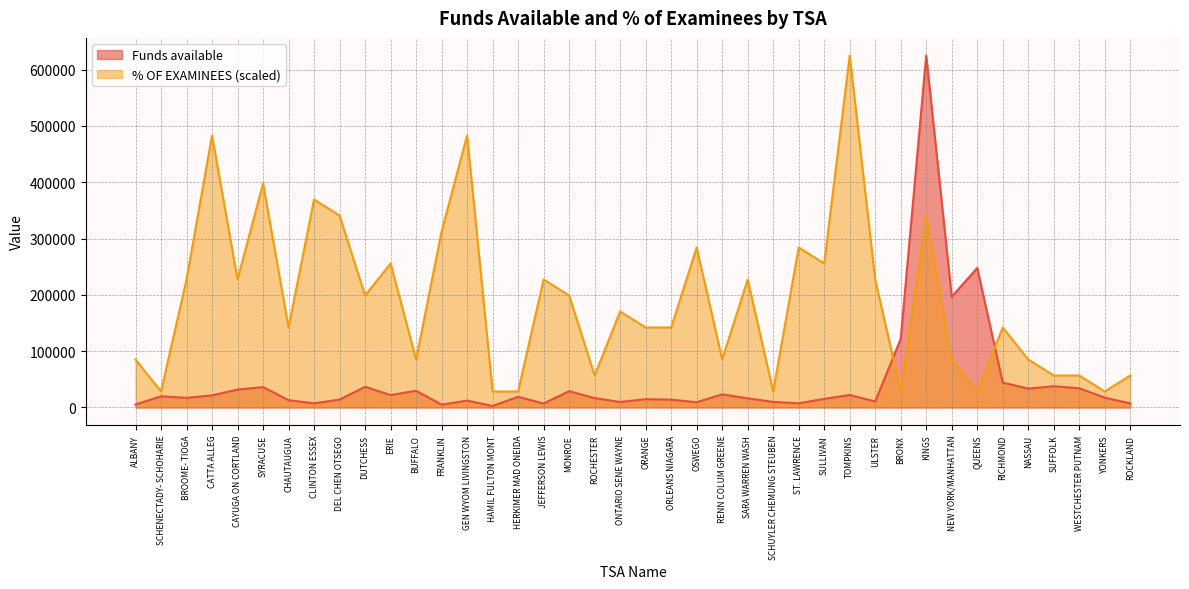

What is the label of the 20th point from the left?

ONTARIO SENE WAYNE